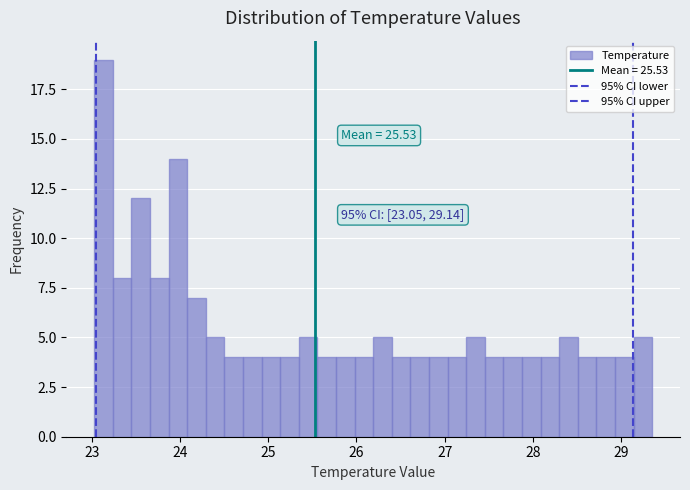

Read against the x-axis, roughly where is the centre of the tallest bar?

23.1